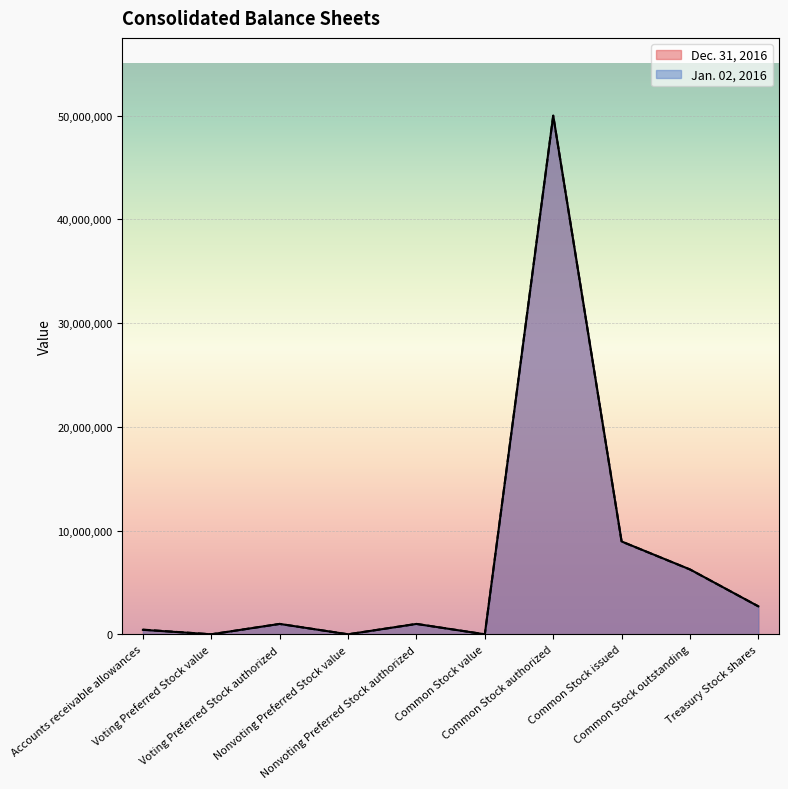

List the series in order of their peak value, highest first.

Dec. 31, 2016, Jan. 02, 2016